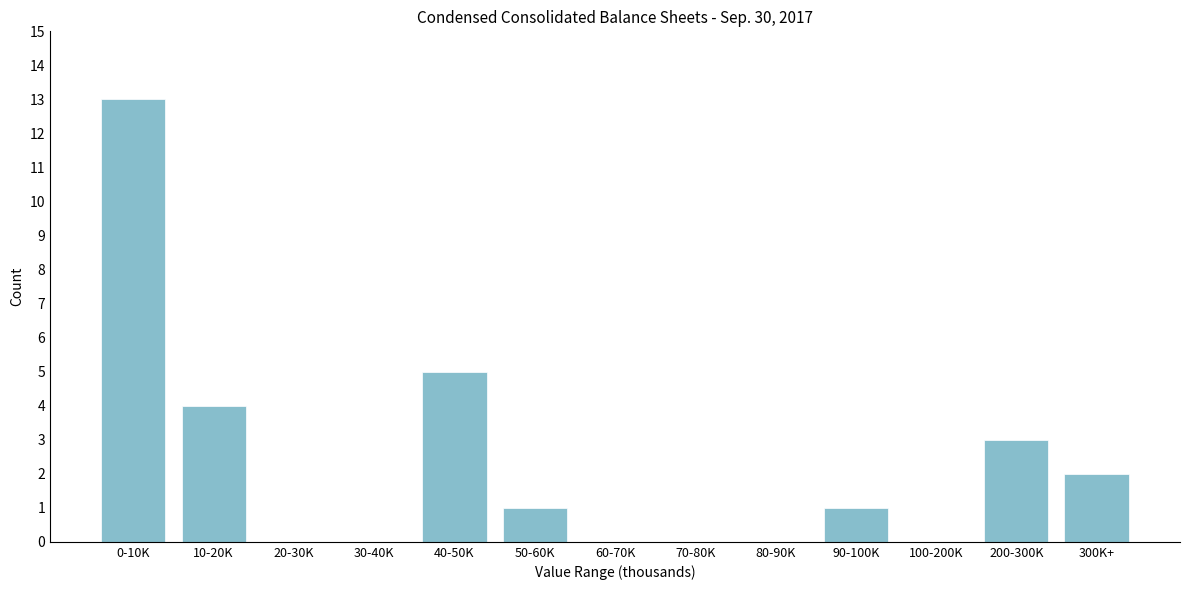

Reading left to right, extract all data points from this chart.

0-10K=13	10-20K=4	20-30K=0	30-40K=0	40-50K=5	50-60K=1	60-70K=0	70-80K=0	80-90K=0	90-100K=1	100-200K=0	200-300K=3	300K+=2